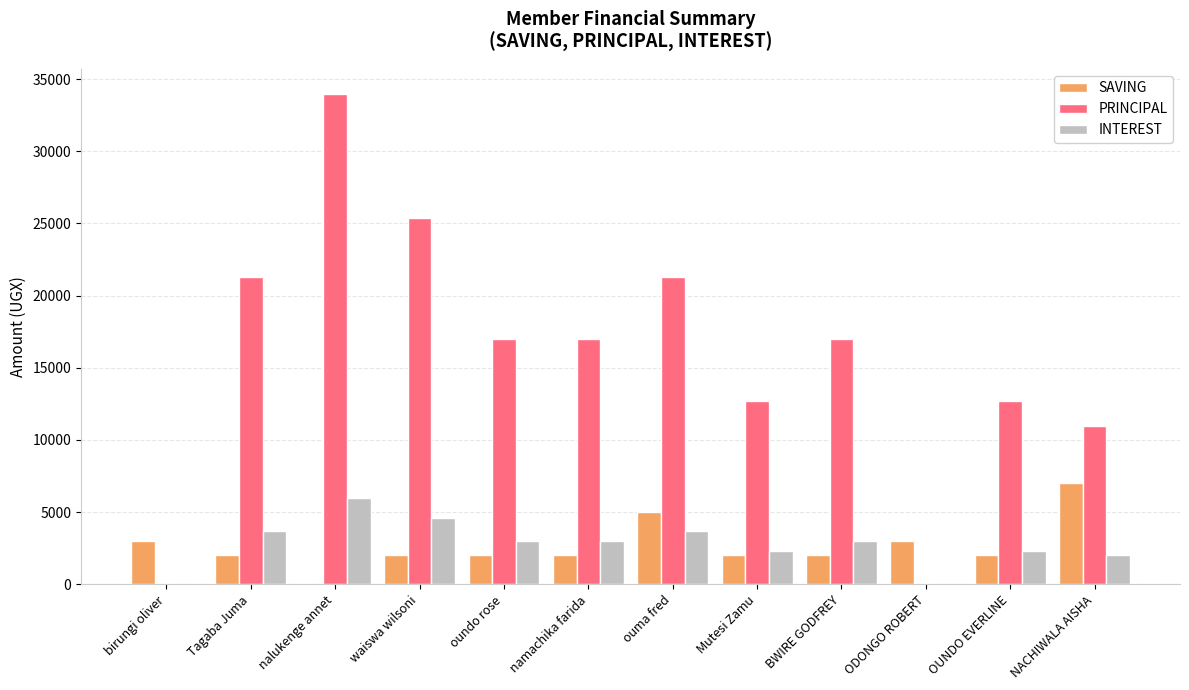

Reading right to left, list all the values displayed in this chart.

SAVING: 7000	2000	3000	2000	2000	5000	2000	2000	2000	0	2000	3000
PRINCIPAL: 11000	12700	0	17000	12700	21300	17000	17000	25400	34000	21300	0
INTEREST: 2000	2300	0	3000	2300	3700	3000	3000	4600	6000	3700	0